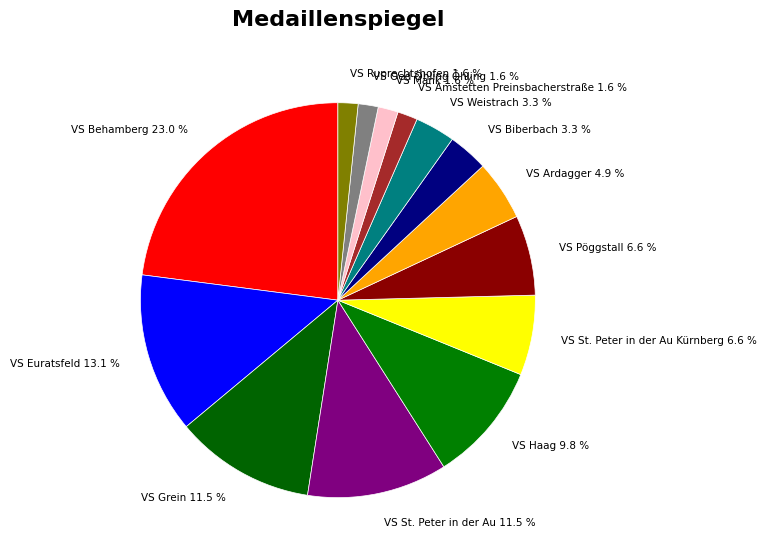

To the nearest percent, what is the difference between the largest and smallest slice percentages?

21%